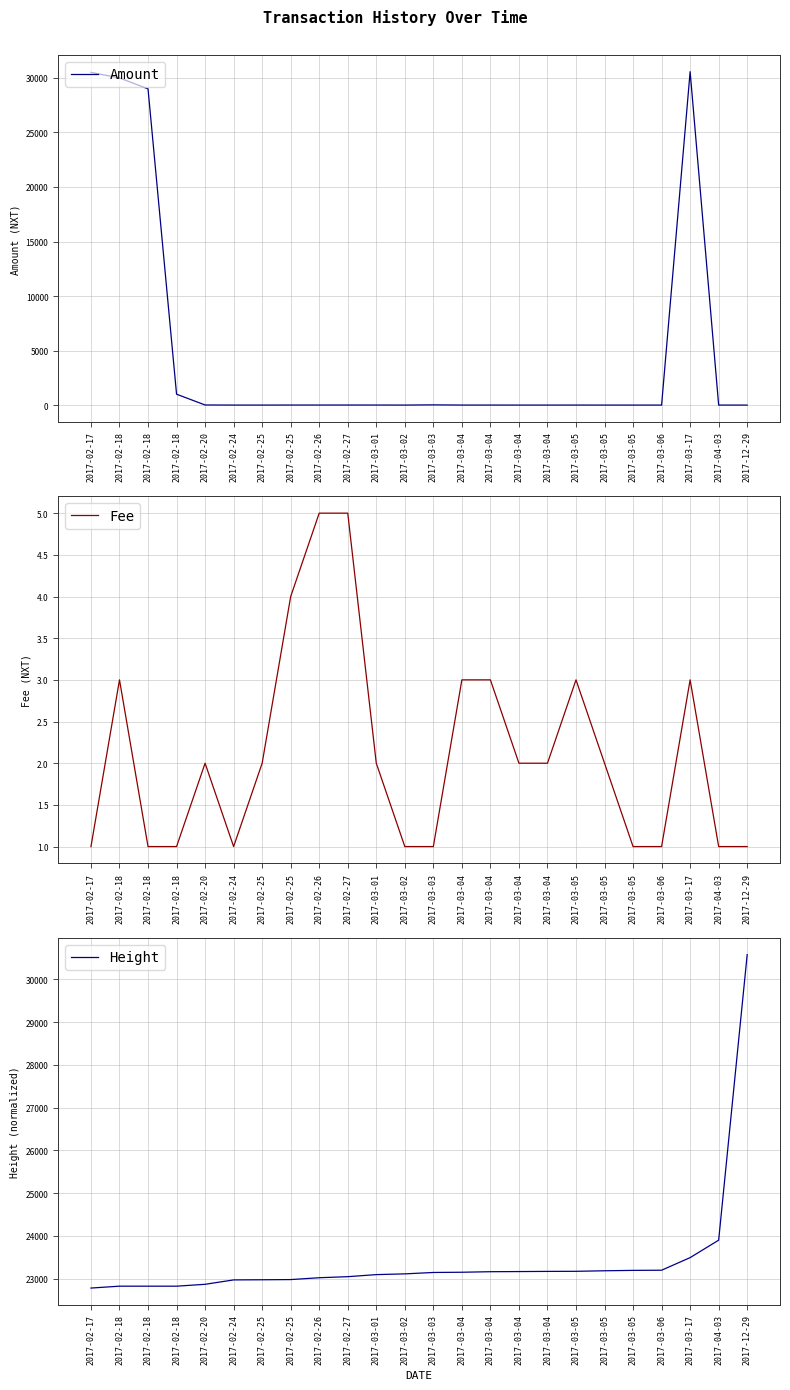

What is the greatest value displayed?

30575.9